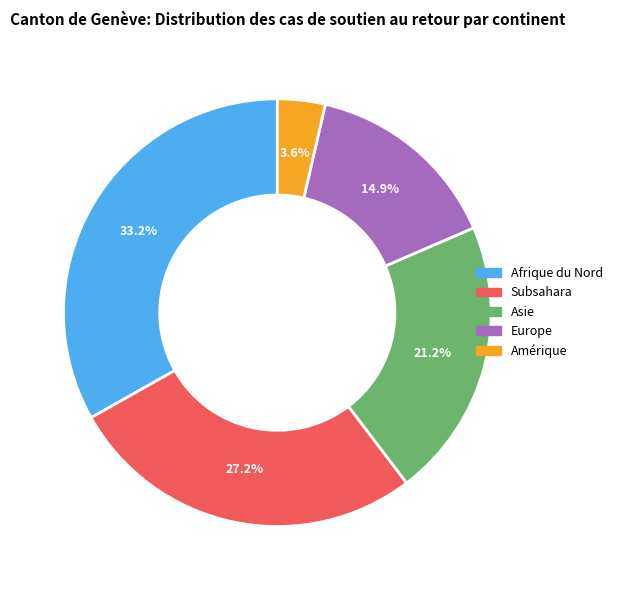

Rank the categories by value from lowest to highest.

Amérique, Europe, Asie, Subsahara, Afrique du Nord